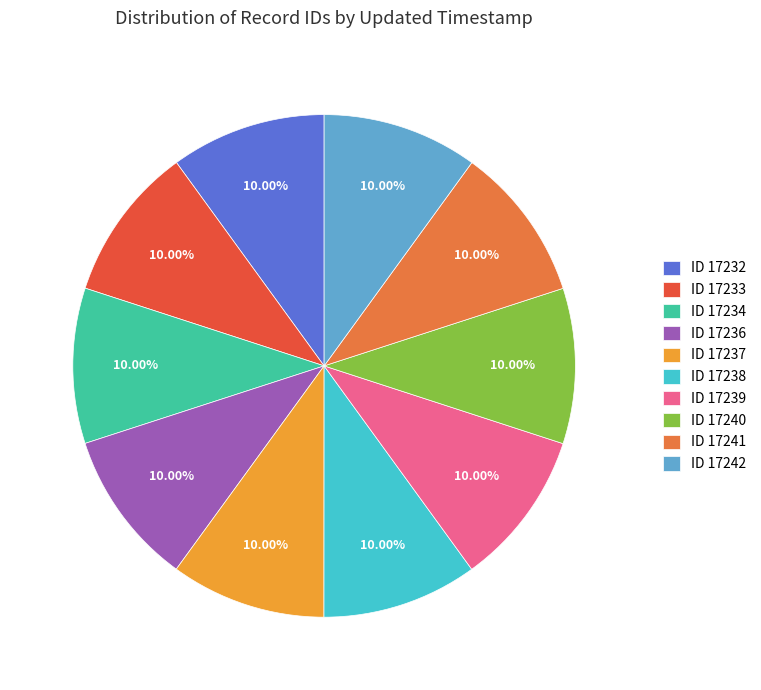

What is the ratio of the value at ID 17232 to the value at ID 17234?

1.0